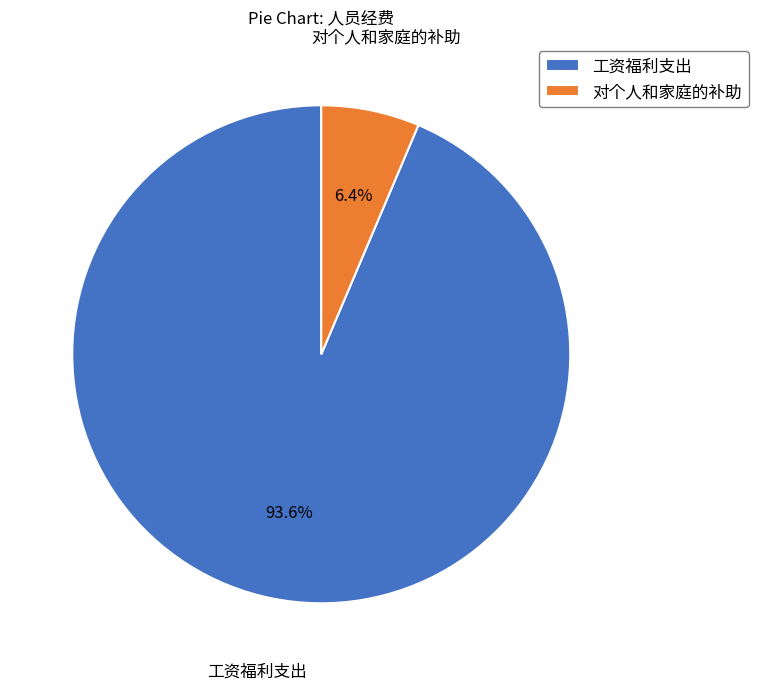

To the nearest percent, what is the difference between the largest and smallest slice percentages?

87%